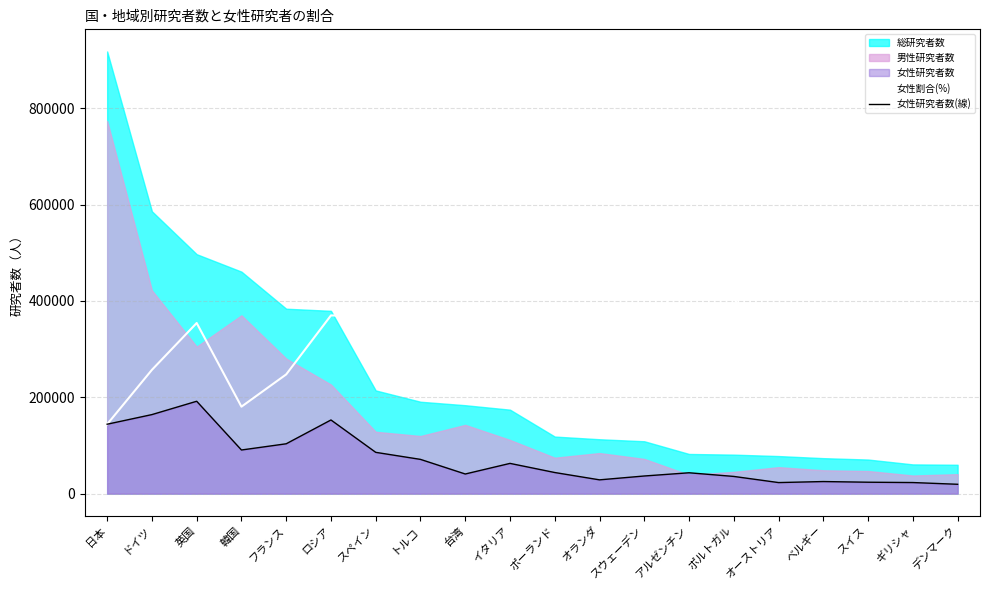

What is the smallest value displayed?

19476.0